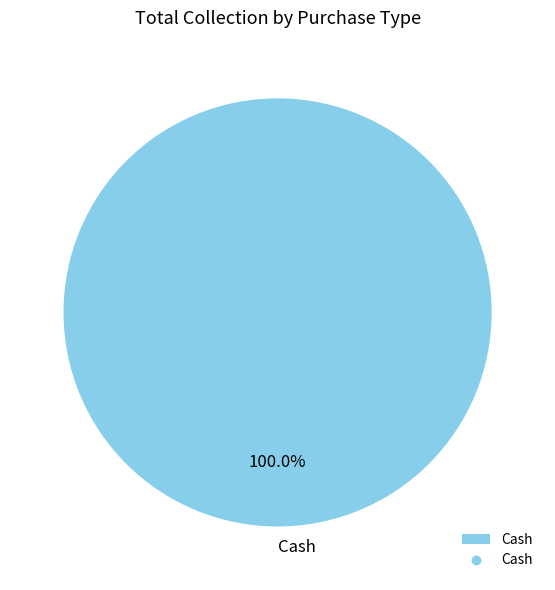

How many slices are in this pie chart?

1